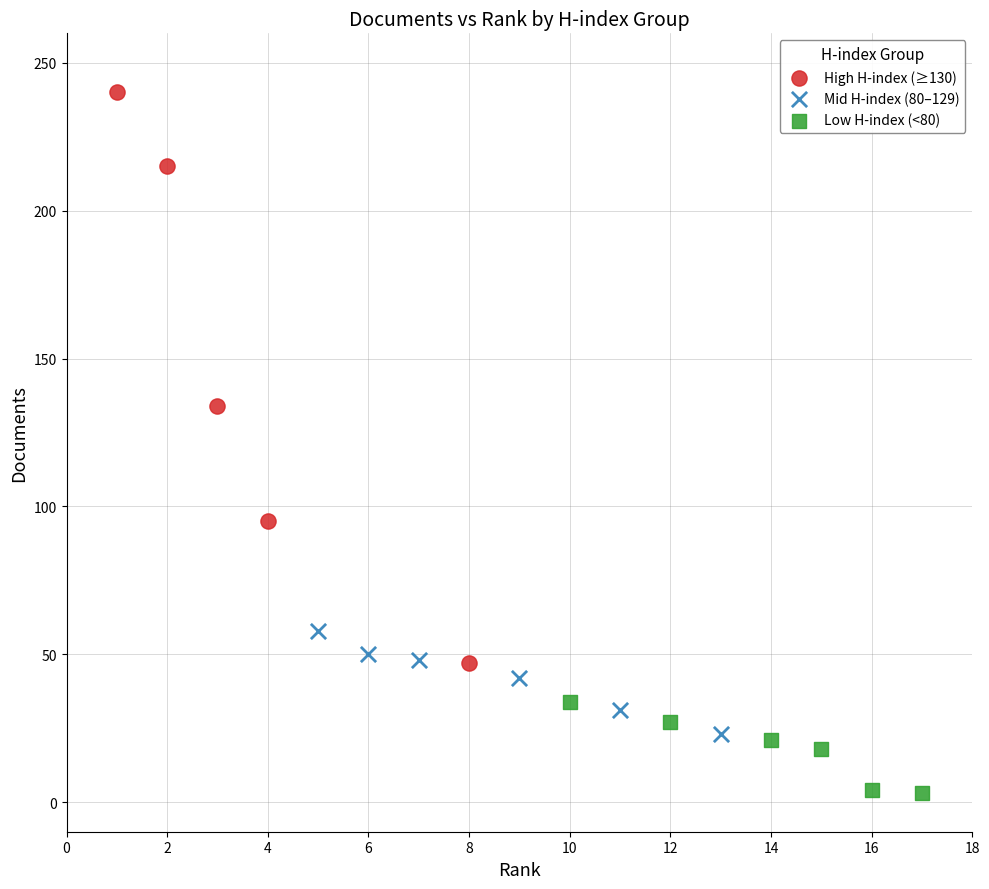

Which series has the widest spread of Y values?

High H-index (≥130)